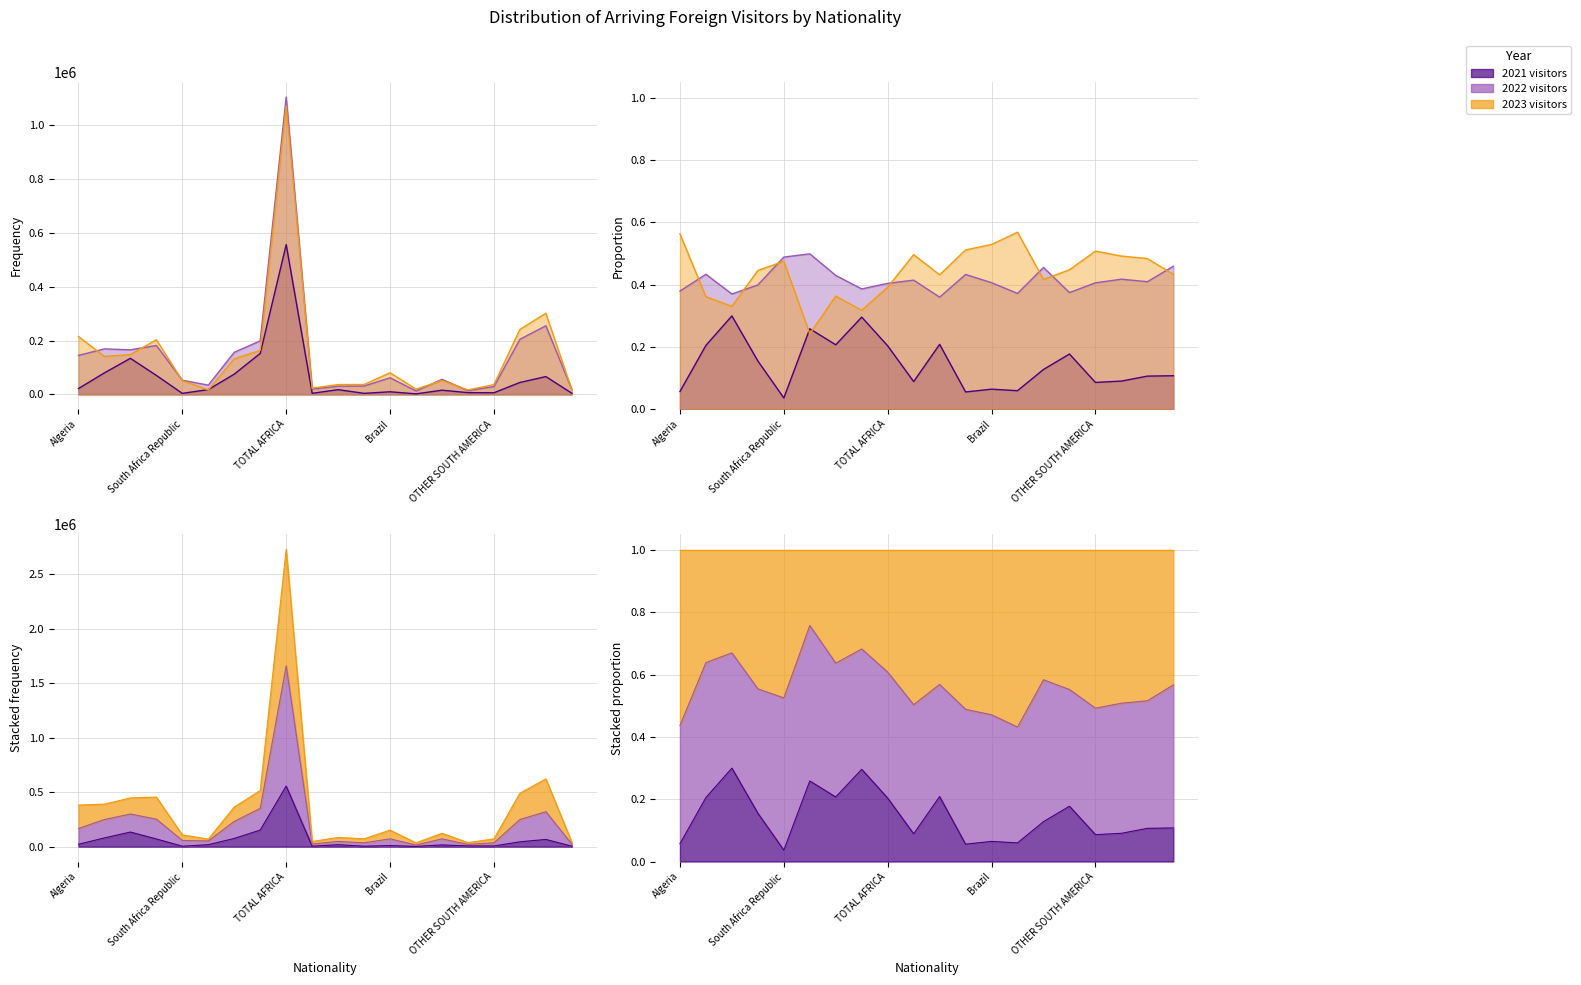

The value of 2023 visitors at Venezuelan is 16675. True or false?

True